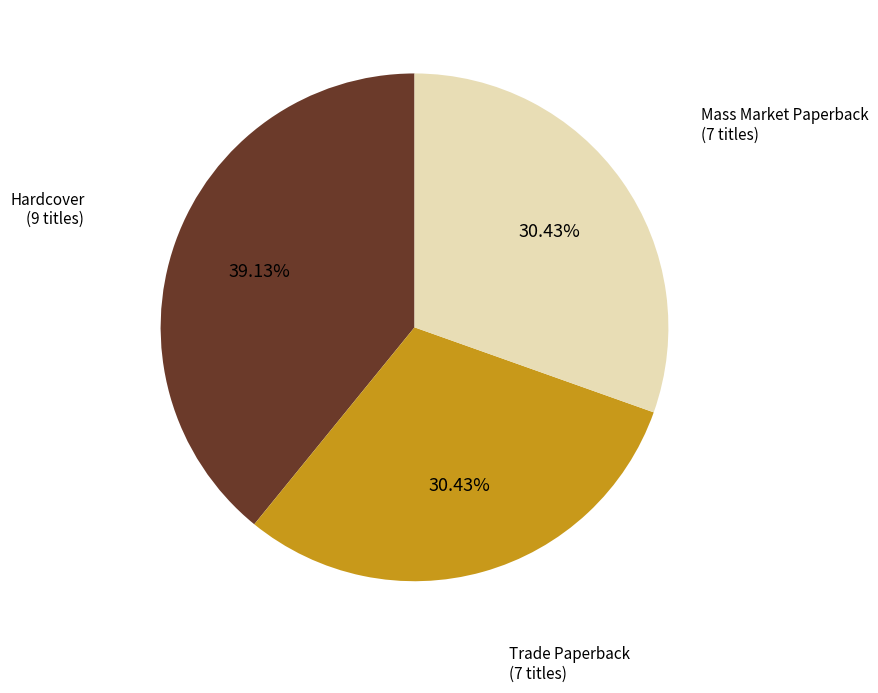

Approximately how many times larger is the value at Hardcover compared to Trade Paperback?

1.3